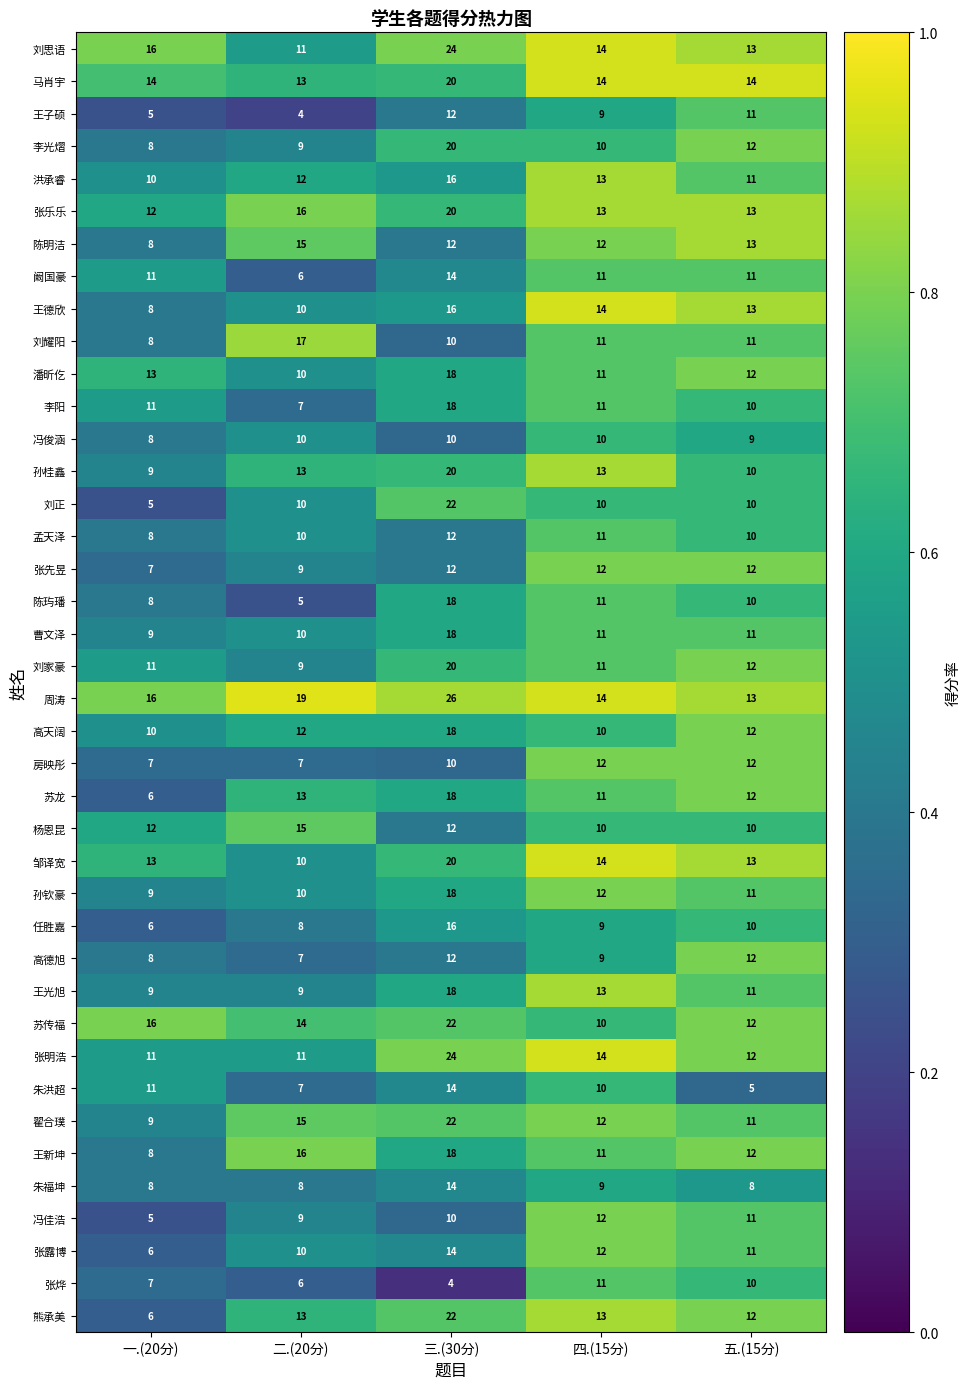

At which category is the sum across all series the highest?

三.(30分)